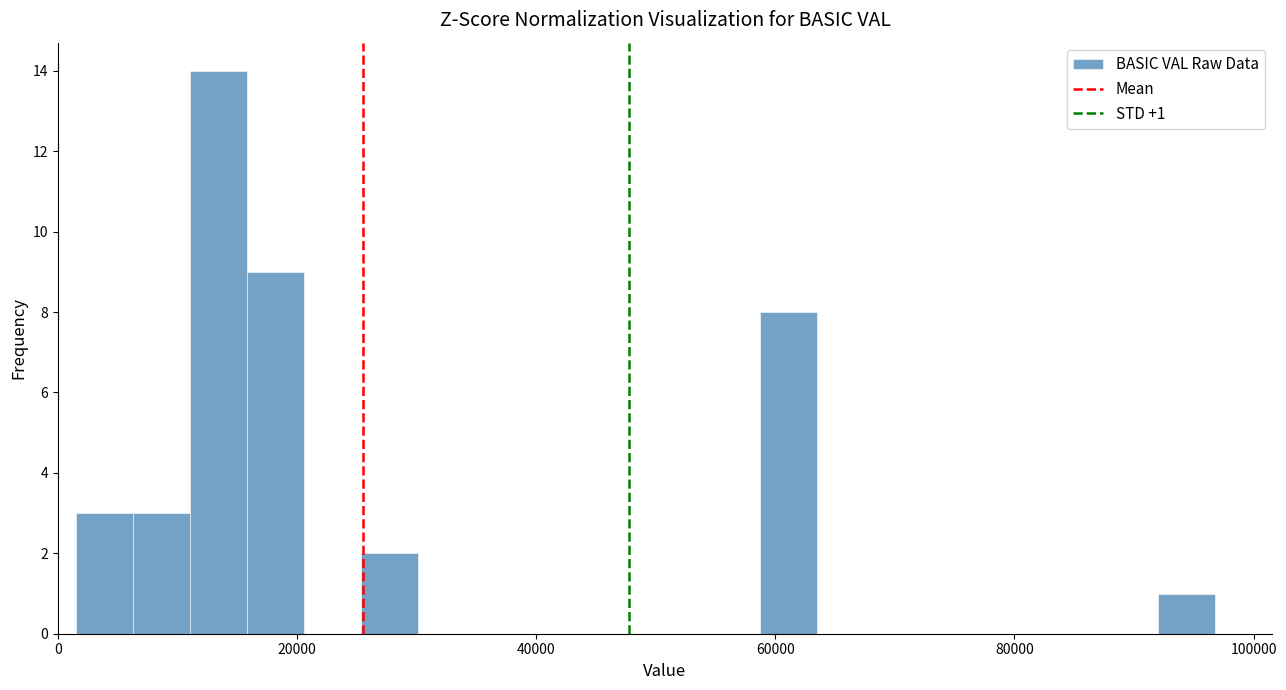

Around what value on the x-axis is the tallest bar? Give the approximate position of its centre, as read against the axis.

14000